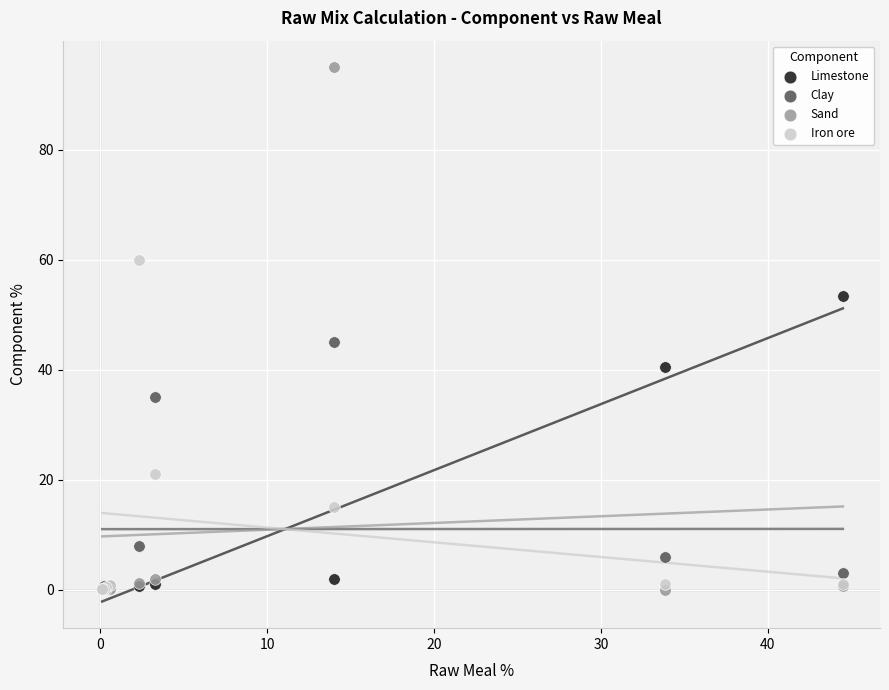

Which series reaches the maximum Y coordinate?

Sand